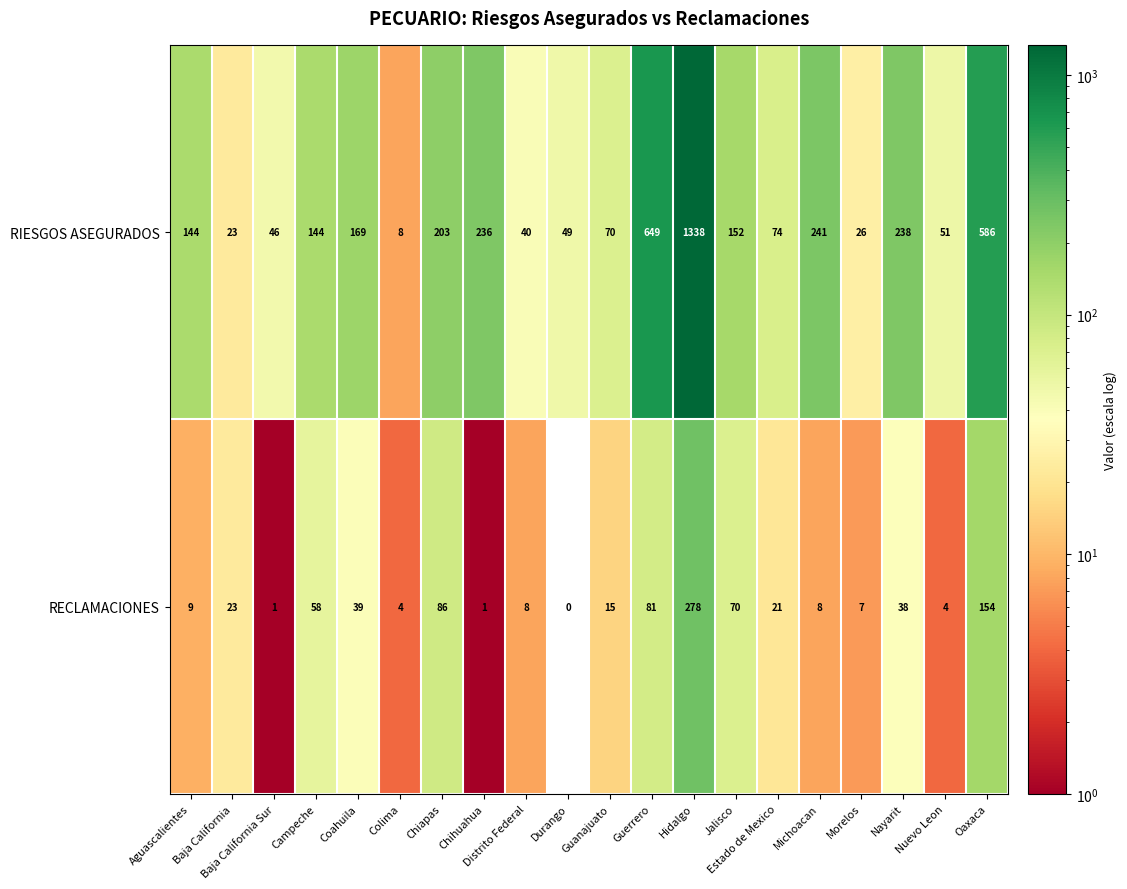

What is the average value of the RECLAMACIONES series?

45